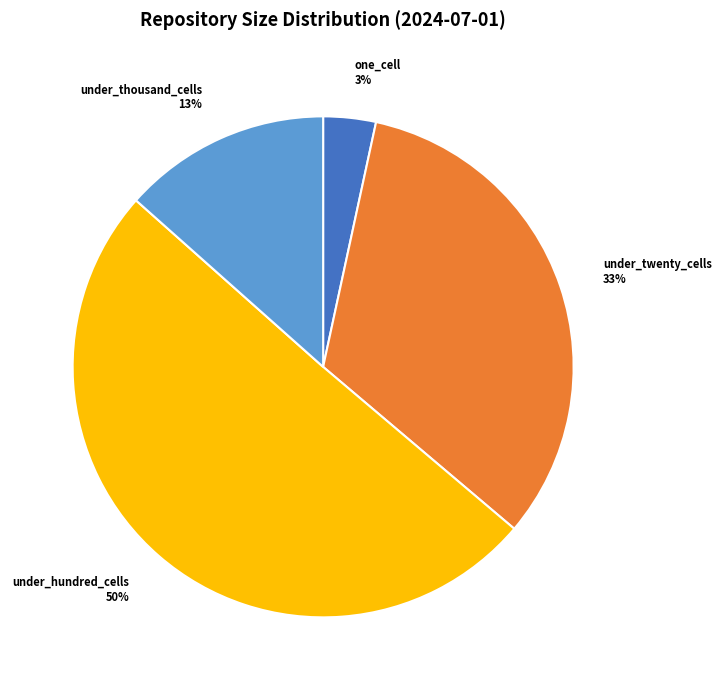

How many slices are in this pie chart?

4